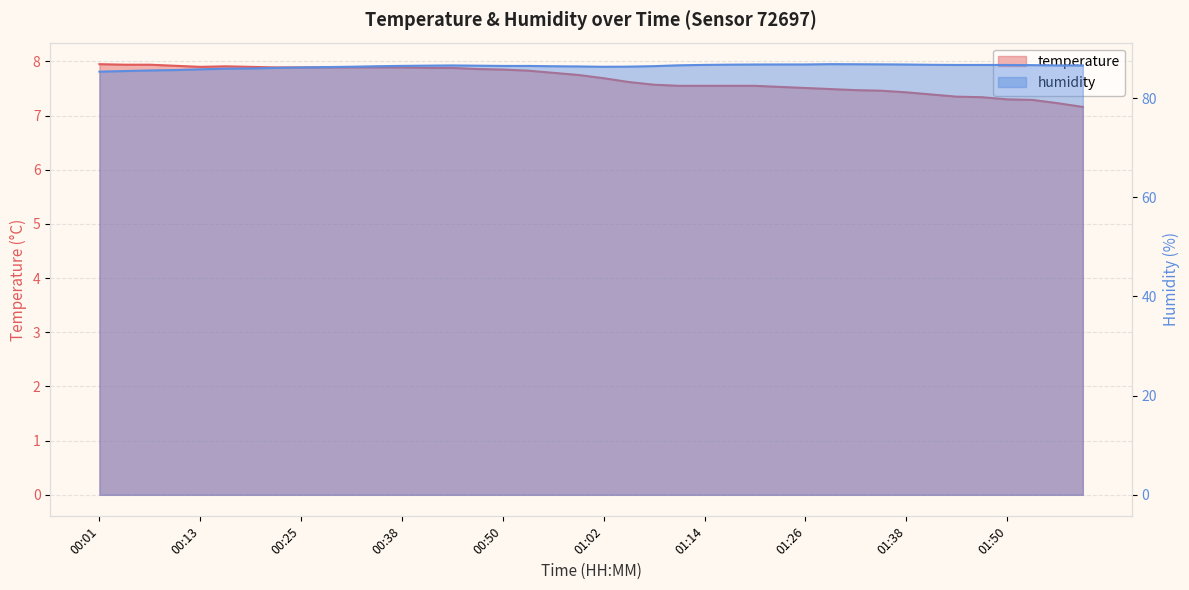

List the series in order of their peak value, lowest first.

temperature, humidity